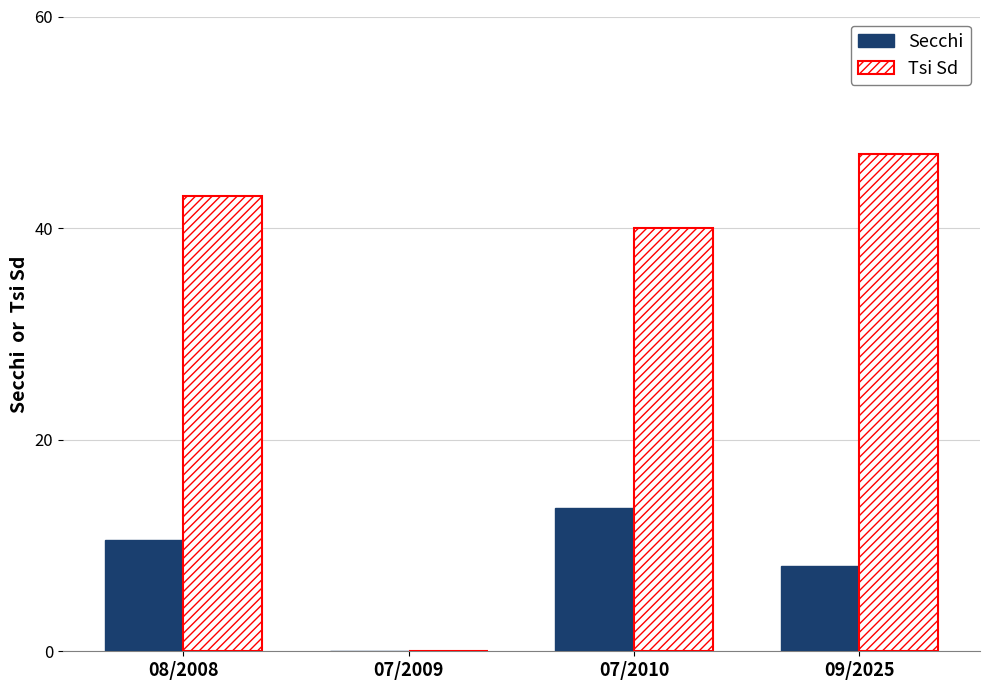

At which category is the sum across all series the highest?

09/2025